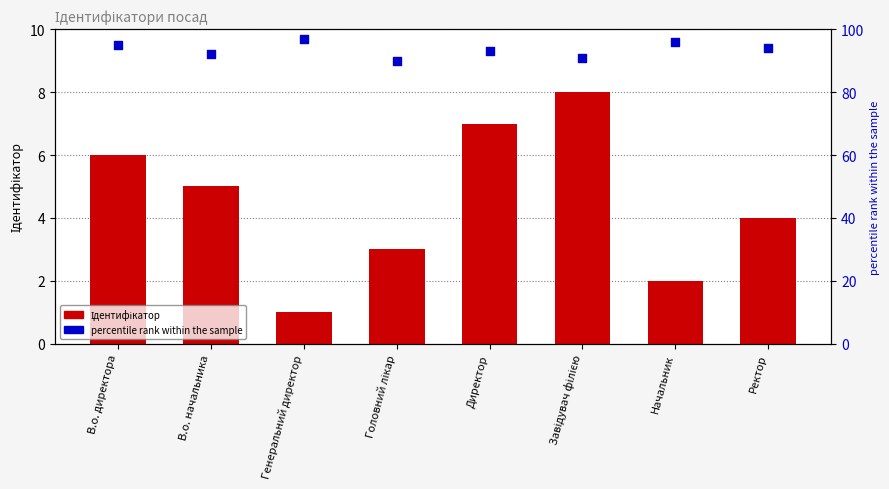

What are all the series names shown in the legend?

Ідентифікатор, percentile rank within the sample